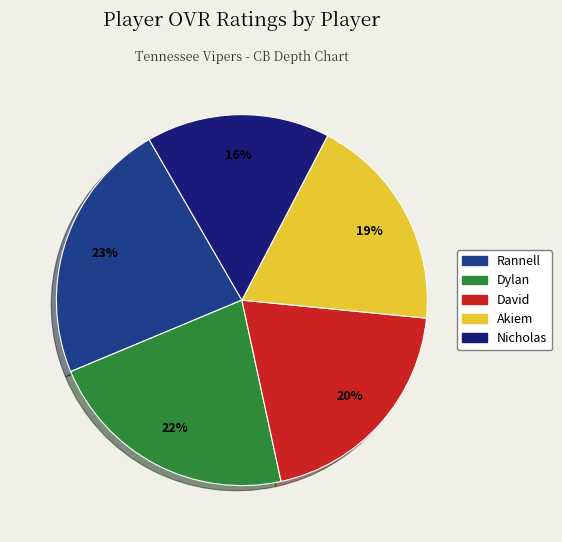

How many segments does this pie chart have?

5